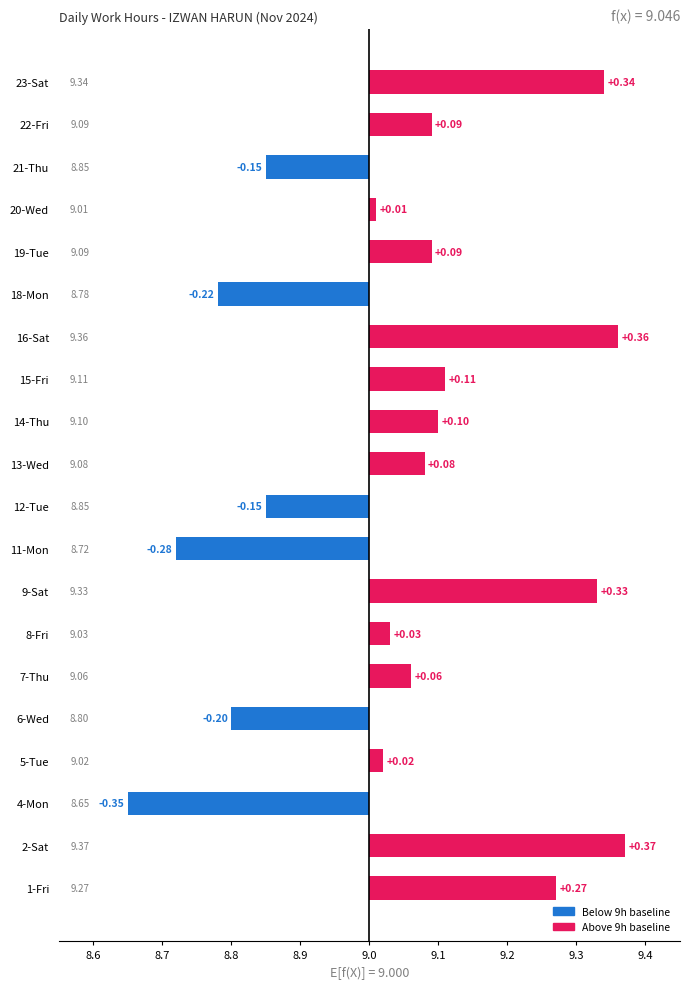

List the labels in order of value, largest first.

2-Sat, 16-Sat, 23-Sat, 9-Sat, 1-Fri, 15-Fri, 14-Thu, 19-Tue, 22-Fri, 13-Wed, 7-Thu, 8-Fri, 5-Tue, 20-Wed, 12-Tue, 21-Thu, 6-Wed, 18-Mon, 11-Mon, 4-Mon